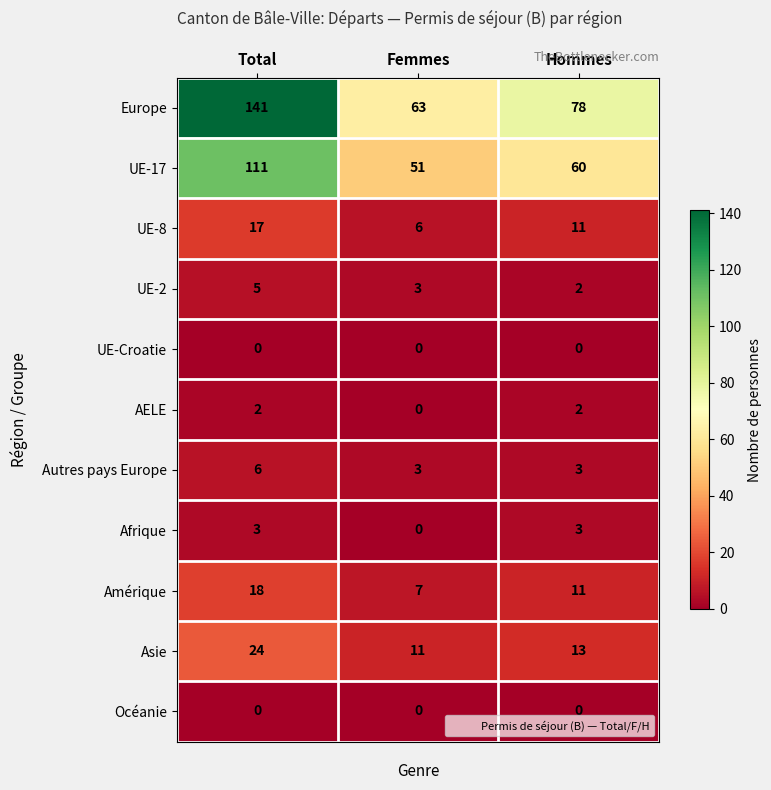

What is the minimum value for Autres pays Europe?

3